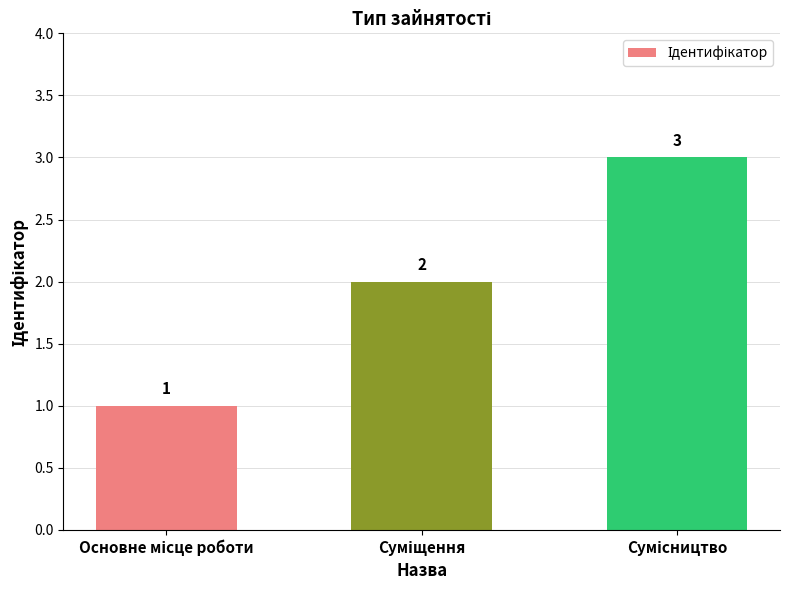

What is the value of the 3rd bar from the left?

3